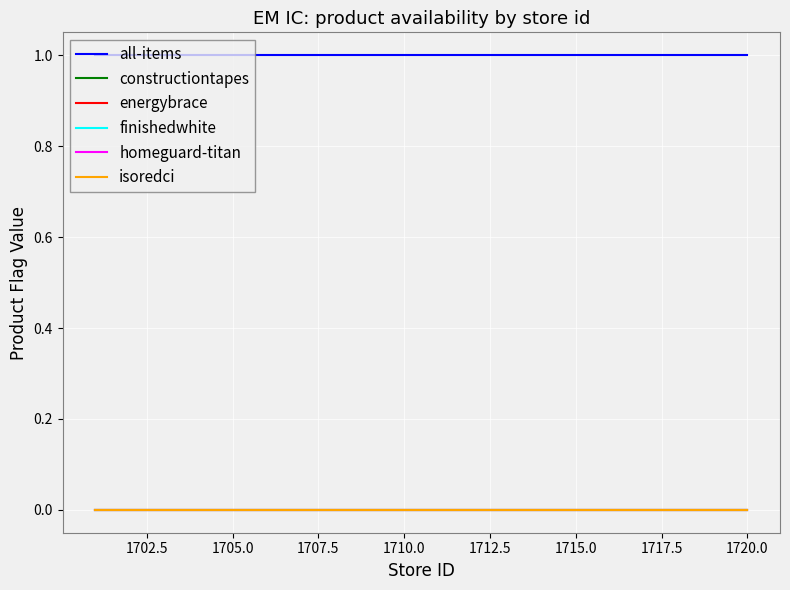

Reading left to right, transcribe all the data shown in this chart.

all-items: 1	1	1	1	1	1	1	1	1	1	1	1	1	1	1	1	1	1	1	1
constructiontapes: 0	0	0	0	0	0	0	0	0	0	0	0	0	0	0	0	0	0	0	0
energybrace: 0	0	0	0	0	0	0	0	0	0	0	0	0	0	0	0	0	0	0	0
finishedwhite: 0	0	0	0	0	0	0	0	0	0	0	0	0	0	0	0	0	0	0	0
homeguard-titan: 0	0	0	0	0	0	0	0	0	0	0	0	0	0	0	0	0	0	0	0
isoredci: 0	0	0	0	0	0	0	0	0	0	0	0	0	0	0	0	0	0	0	0